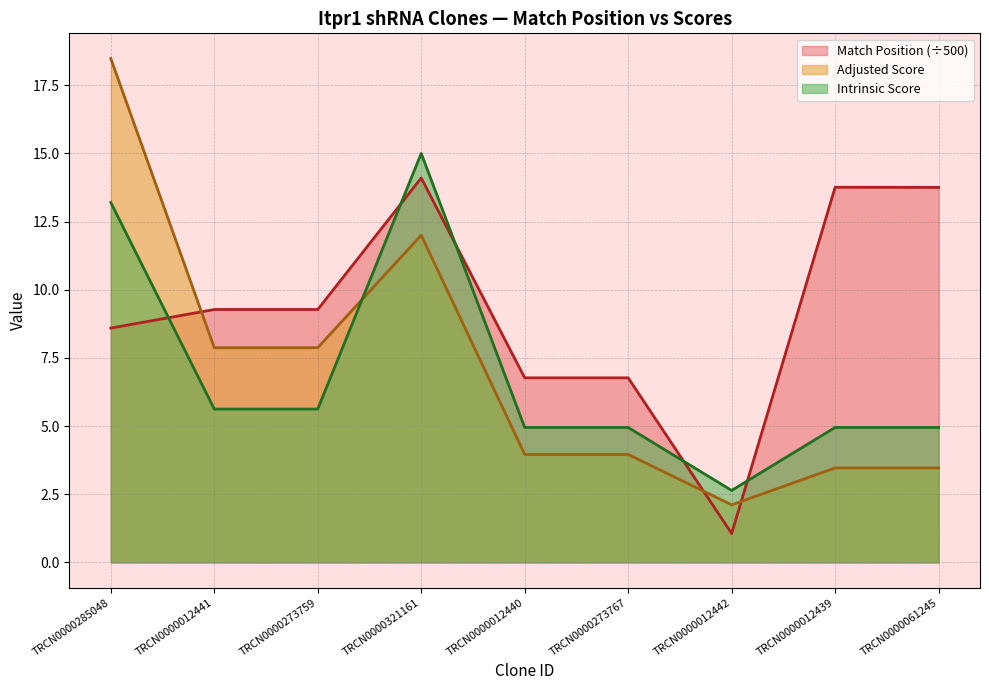

At which category does Adjusted Score reach its first local peak?

TRCN0000321161